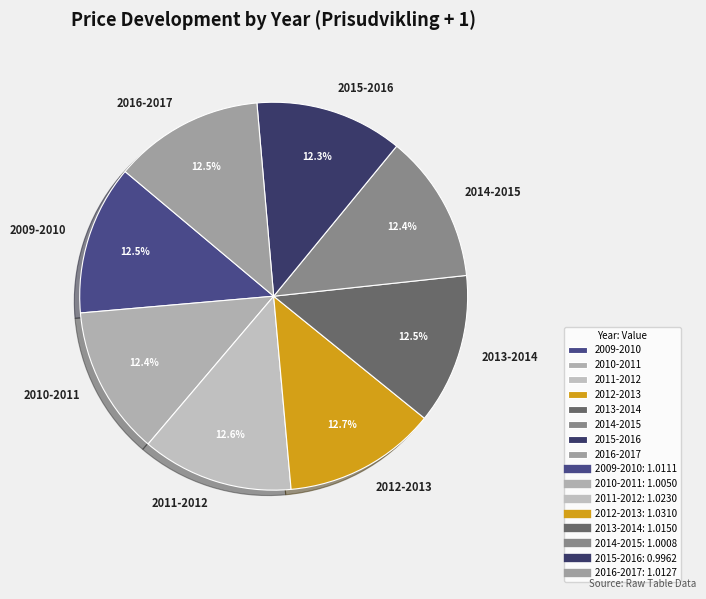

Count the number of slices in the pie.

8